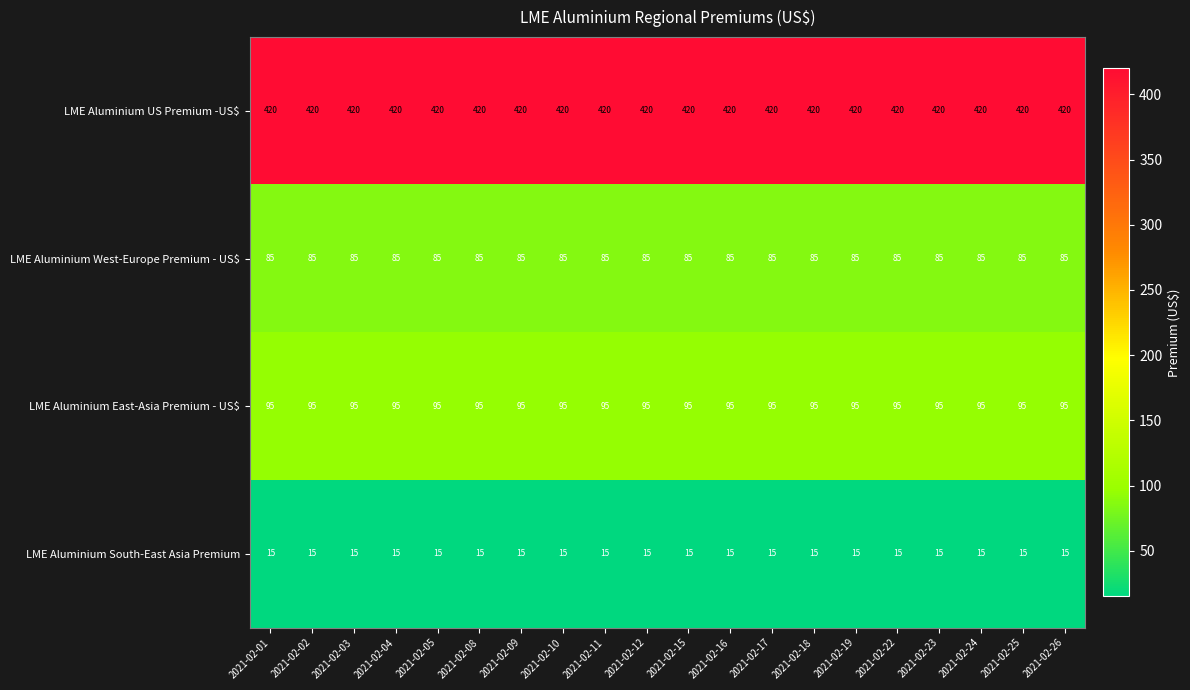

What is the total value across all series at 2021-02-08?

615